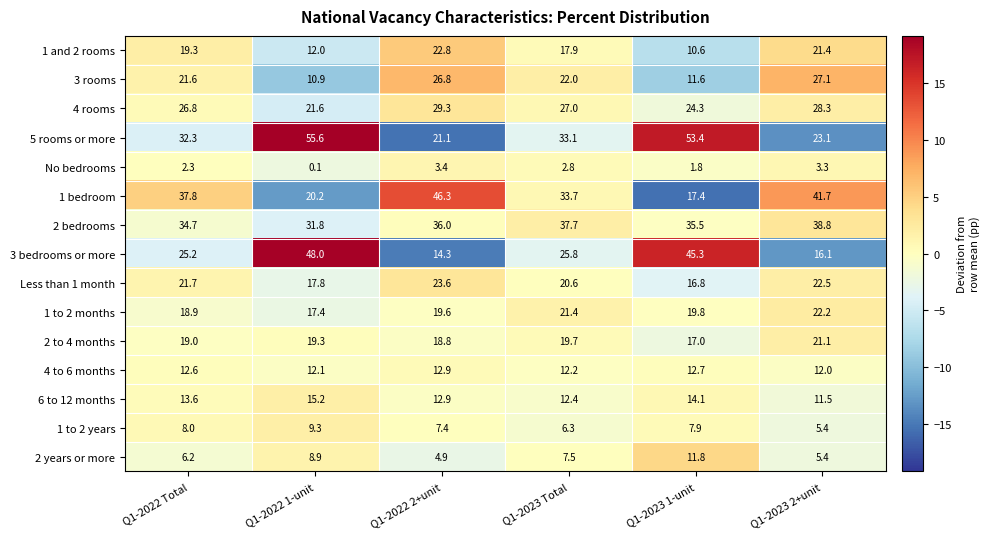

Is it true that 3 bedrooms or more equals 48.0 at Q1-2022 1-unit?

True